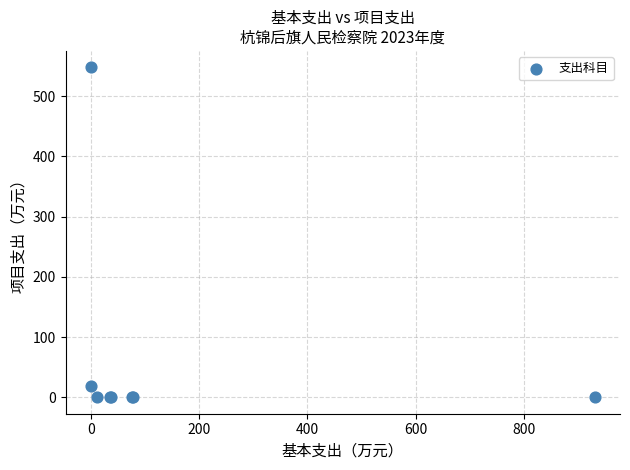

What Y value in the scatter plot is closest to 274?

19